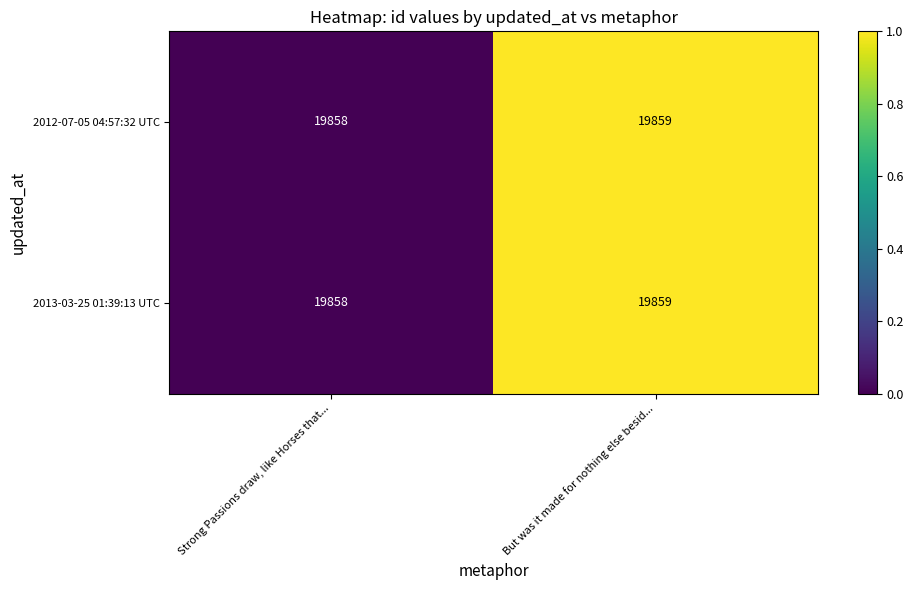

Reading left to right, transcribe all the data shown in this chart.

2012-07-05 04:57:32 UTC: Strong Passions draw, like Horses that...=19858	But was it made for nothing else besid...=19859
2013-03-25 01:39:13 UTC: Strong Passions draw, like Horses that...=19858	But was it made for nothing else besid...=19859